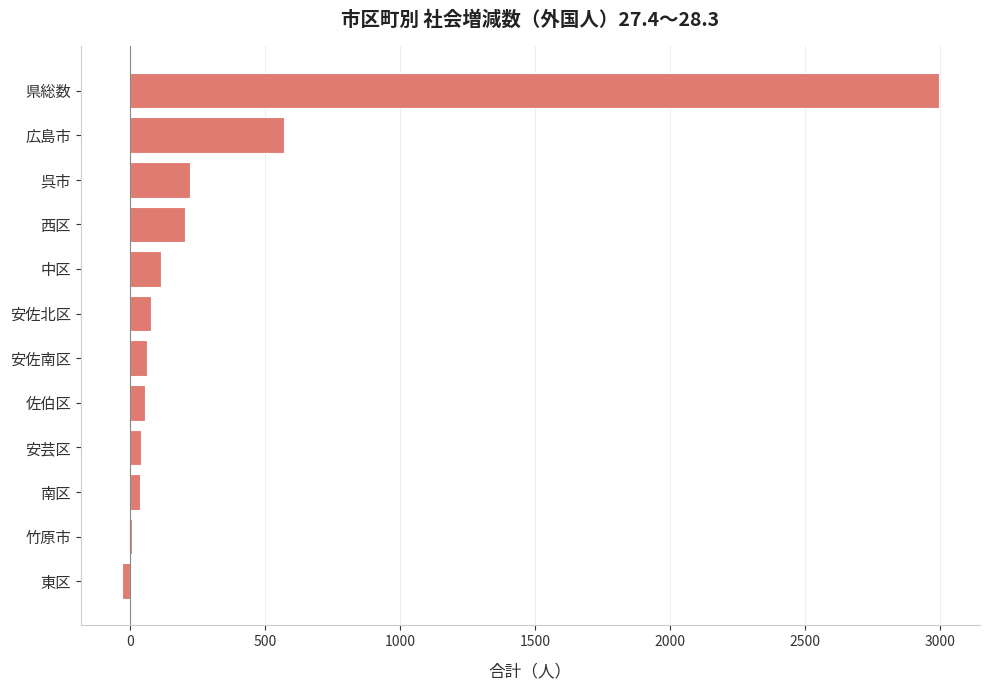

Between 安芸区 and 西区, which is larger?

西区